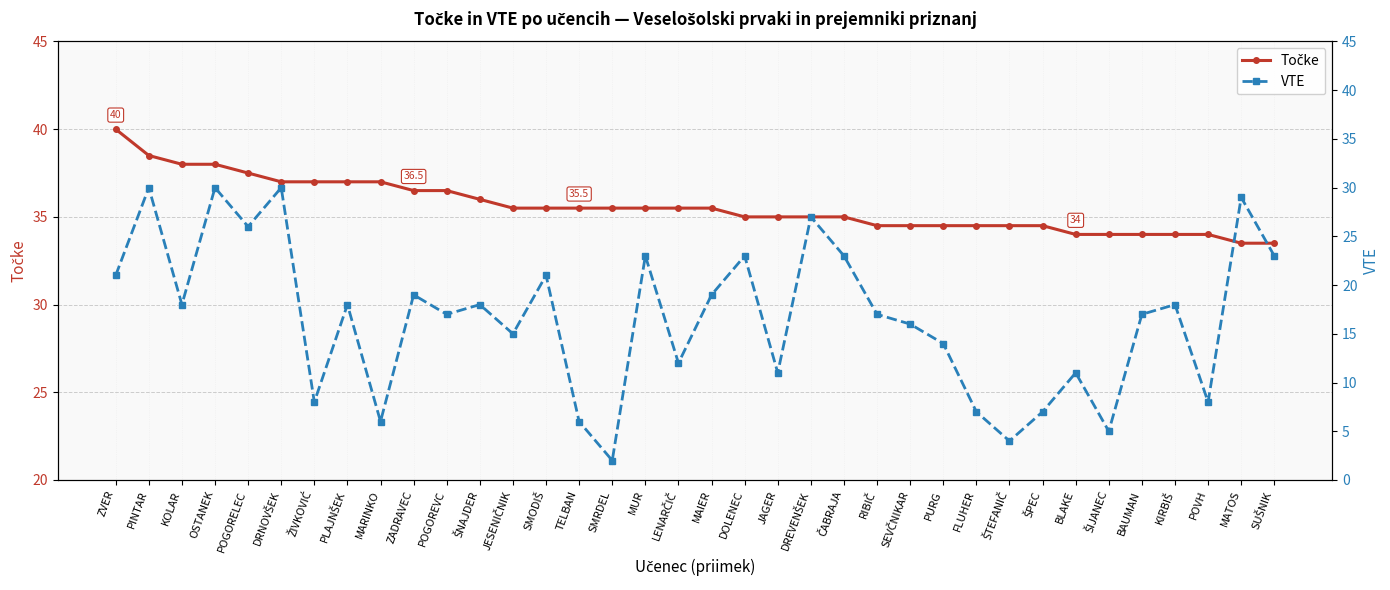

Reading left to right, transcribe all the data shown in this chart.

Točke: ZVER=40.0	PINTAR=38.5	KOLAR=38.0	OSTANEK=38.0	POGORELEC=37.5	DRNOVŠEK=37.0	ŽIVKOVIĆ=37.0	PLAJNŠEK=37.0	MARINKO=37.0	ZADRAVEC=36.5	POGOREVC=36.5	ŠNAJDER=36.0	JESENIČNIK=35.5	SMODIŠ=35.5	TELBAN=35.5	SMRDEL=35.5	MUR=35.5	LENARČIČ=35.5	MAIER=35.5	DOLENEC=35.0	JAGER=35.0	DREVENŠEK=35.0	ČABRAJA=35.0	RIBIČ=34.5	SEVČNIKAR=34.5	PURG=34.5	FLUHER=34.5	ŠTEFANIČ=34.5	ŠPEC=34.5	BLAKE=34.0	ŠIJANEC=34.0	BAUMAN=34.0	KIRBIŠ=34.0	POVH=34.0	MATOS=33.5	SUŠNIK=33.5
VTE: ZVER=21.0	PINTAR=30.0	KOLAR=18.0	OSTANEK=30.0	POGORELEC=26.0	DRNOVŠEK=30.0	ŽIVKOVIĆ=8.0	PLAJNŠEK=18.0	MARINKO=6.0	ZADRAVEC=19.0	POGOREVC=17.0	ŠNAJDER=18.0	JESENIČNIK=15.0	SMODIŠ=21.0	TELBAN=6.0	SMRDEL=2.0	MUR=23.0	LENARČIČ=12.0	MAIER=19.0	DOLENEC=23.0	JAGER=11.0	DREVENŠEK=27.0	ČABRAJA=23.0	RIBIČ=17.0	SEVČNIKAR=16.0	PURG=14.0	FLUHER=7.0	ŠTEFANIČ=4.0	ŠPEC=7.0	BLAKE=11.0	ŠIJANEC=5.0	BAUMAN=17.0	KIRBIŠ=18.0	POVH=8.0	MATOS=29.0	SUŠNIK=23.0